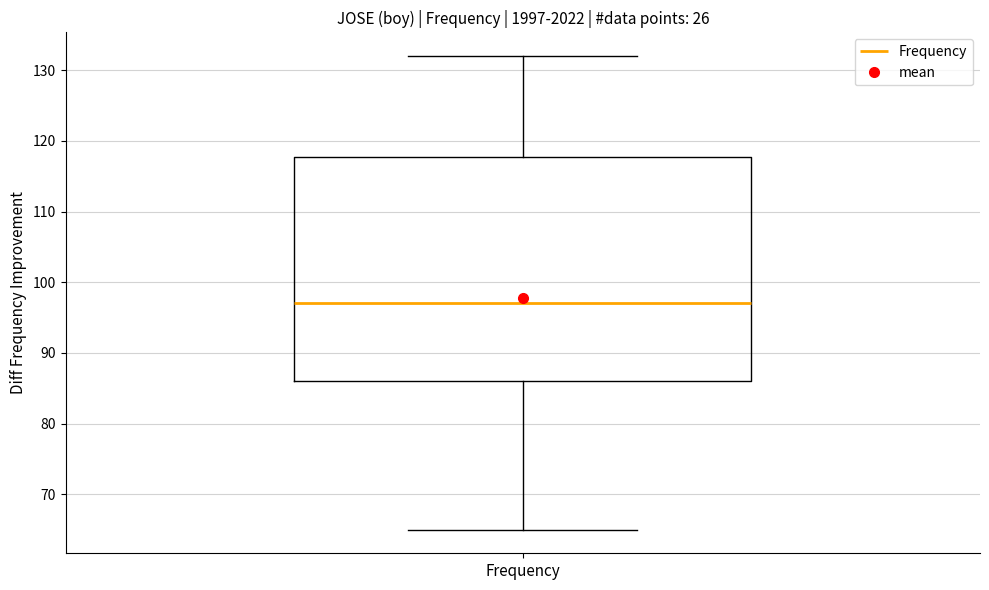

Read this box plot against the y-axis: the position of the median line, the range covered by the box, and the ends of both whiskers. The values are not printed on the chart, so give them approximately, as read against the axis.

median 97, box 86 to 118, whiskers 65 to 132